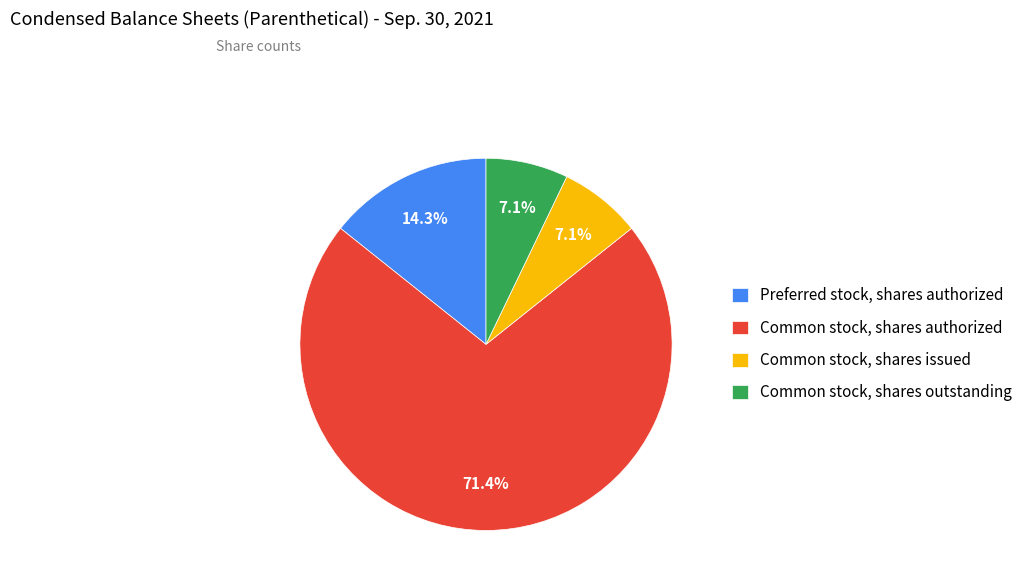

Does any single category account for the majority?

Yes